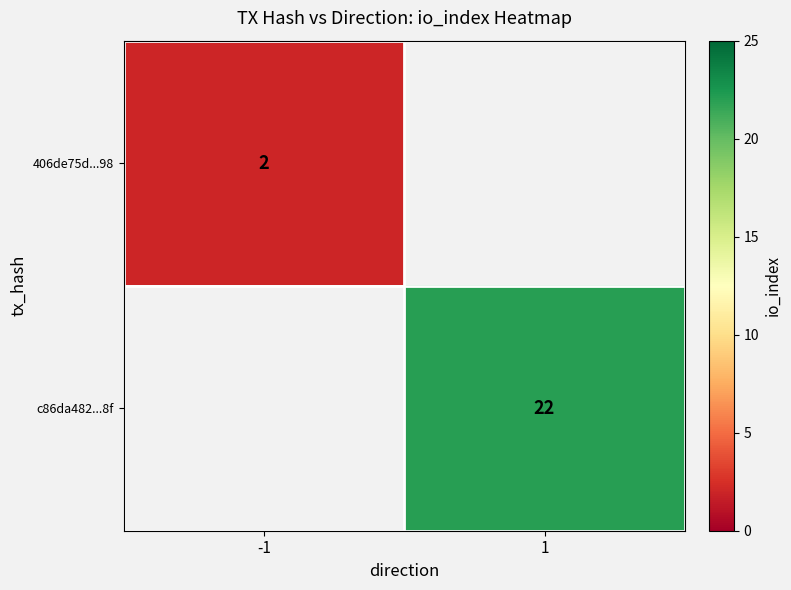

Is it true that 406de75d...98 equals 1 at -1?

False